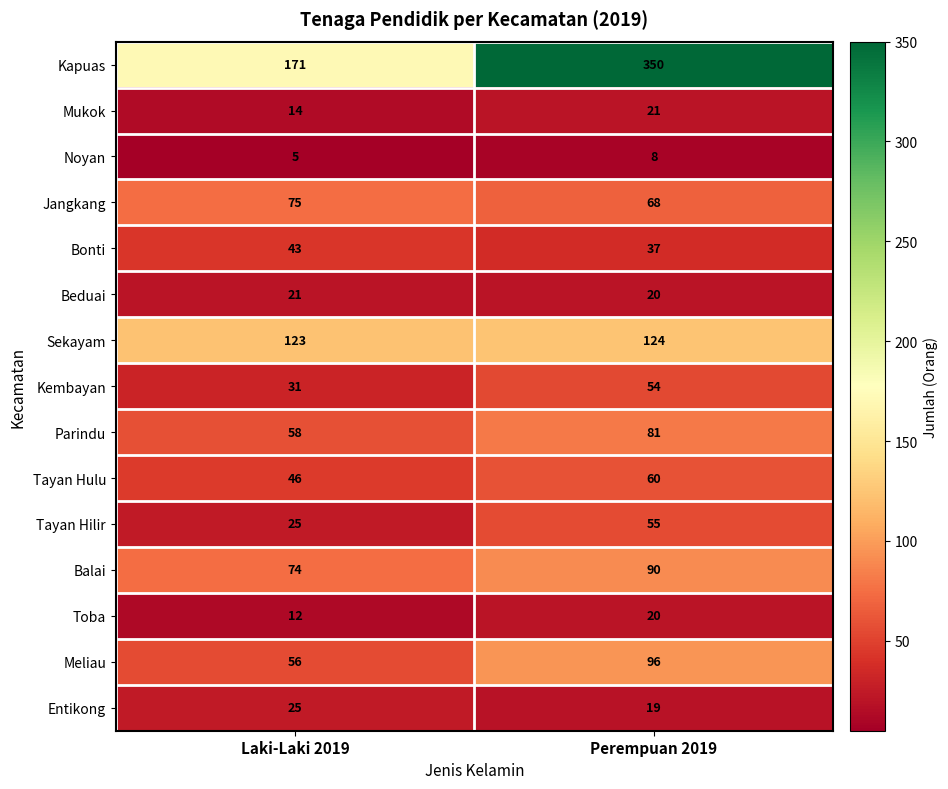

What value does the Entikong series have at Laki-Laki 2019?

25